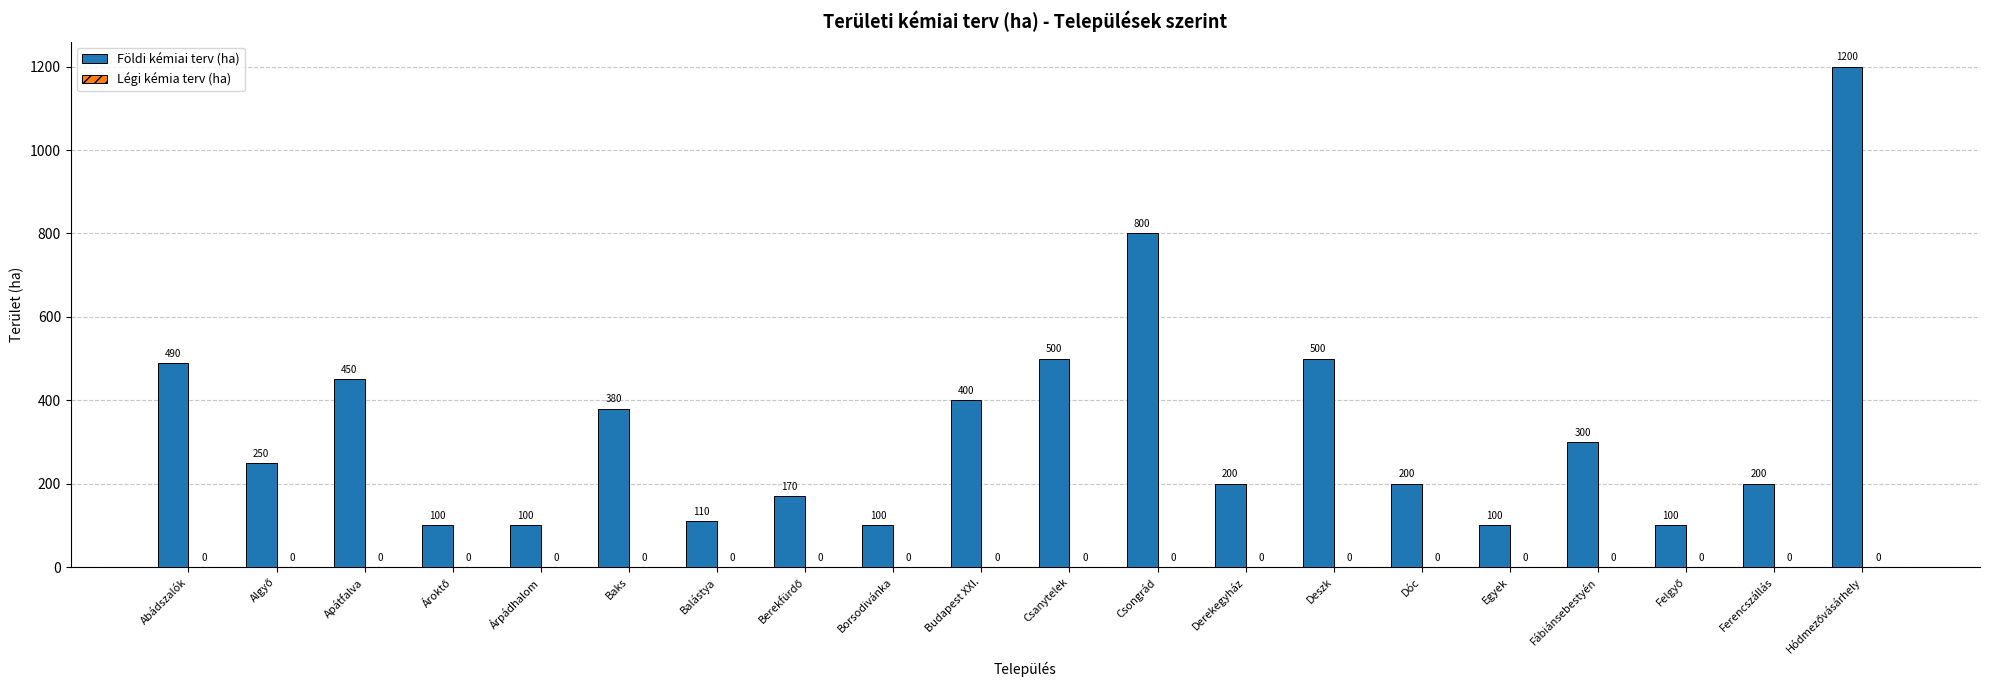

Reading left to right, transcribe all the data shown in this chart.

490	250	450	100	100	380	110	170	100	400	500	800	200	500	200	100	300	100	200	1200